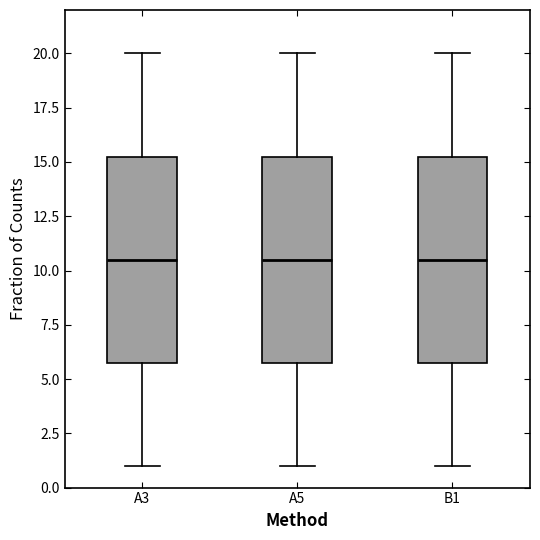

Reading left to right, read every box against the y-axis: the position of its median line, the range the box covers, and the ends of its whiskers. The values are not printed on the chart, so give them approximately, as read against the axis.

A3: median 10.5, box 6.0 to 15.5, whiskers 1.0 to 20.0
A5: median 10.5, box 6.0 to 15.5, whiskers 1.0 to 20.0
B1: median 10.5, box 6.0 to 15.5, whiskers 1.0 to 20.0